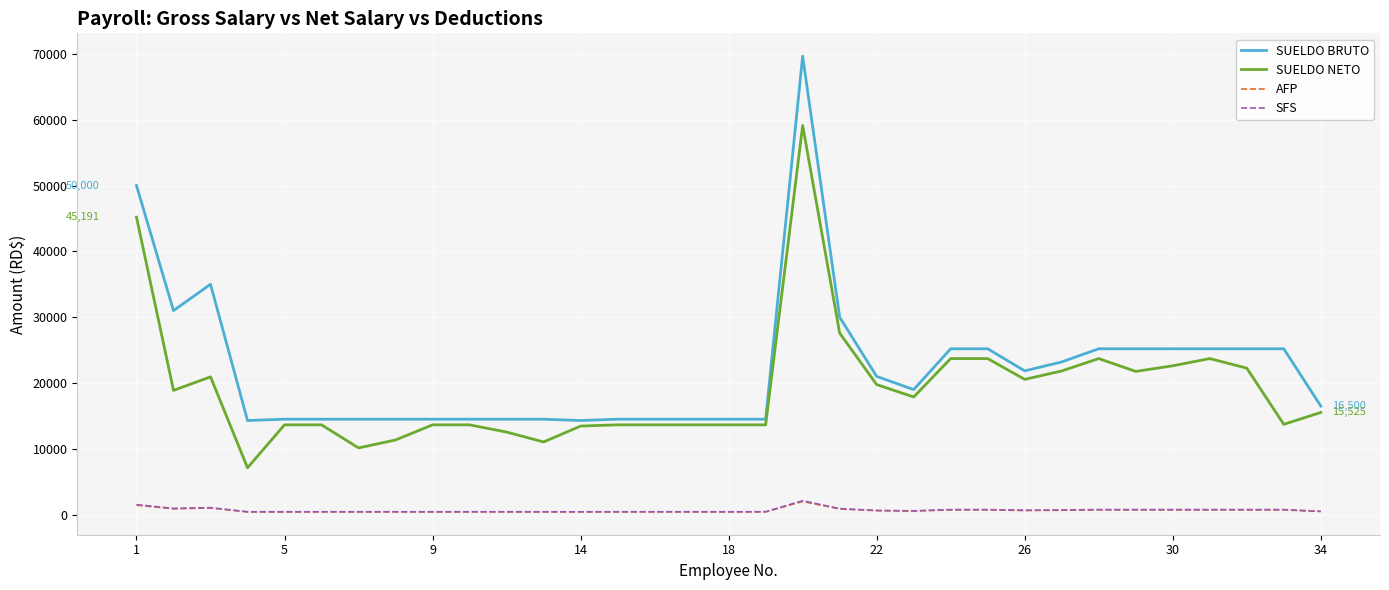

At how many categories does at least one series exceed 46099?

2